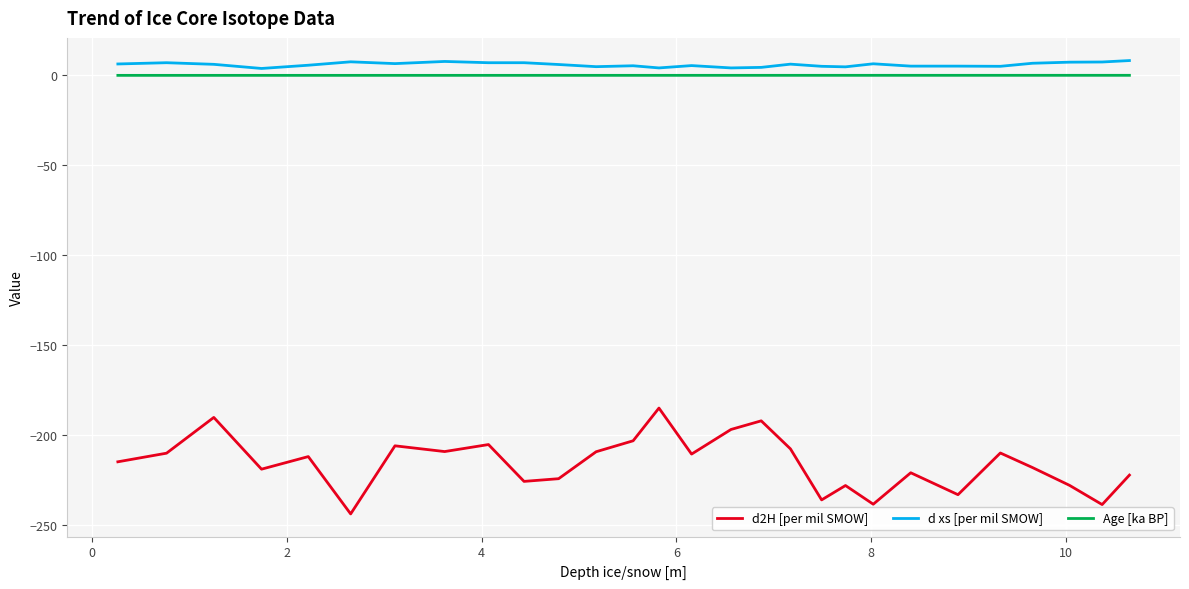

Which series has the largest range (max minus min)?

d2H [per mil SMOW]